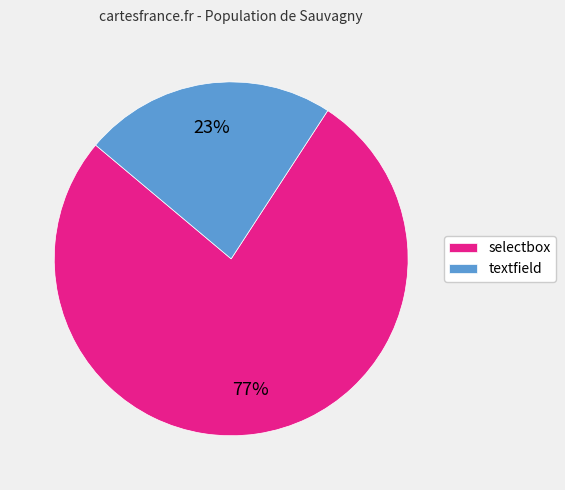

What is the smallest slice in the pie chart?

textfield